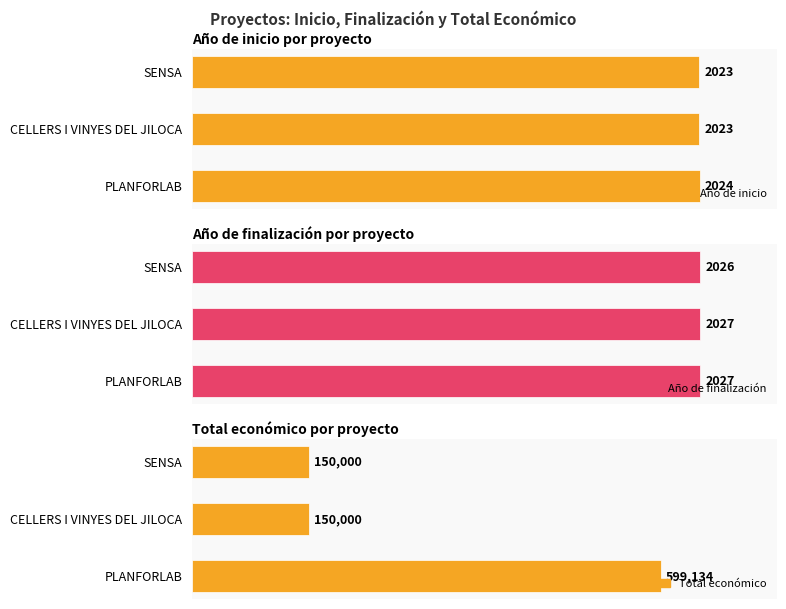

What is the value of the Año de inicio bar at the 1st from the left?

2023